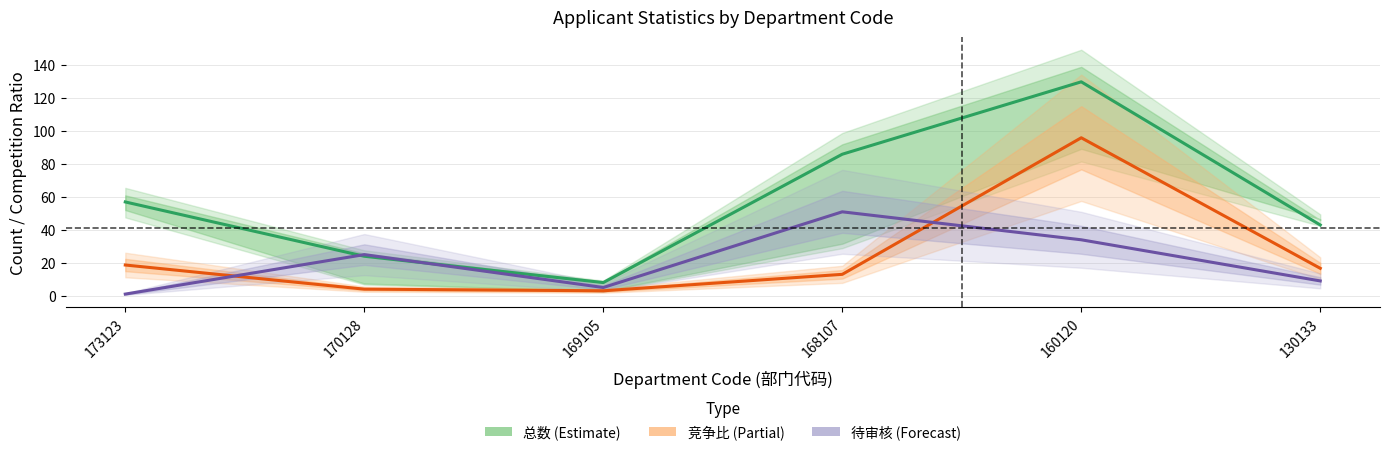

Reading left to right, what are all the values shown in this chart?

总数 (Estimate): 173123=57.0	170128=24.0	169105=8.0	168107=86.0	160120=130.0	130133=43.0
竞争比 (Partial): 173123=18.7	170128=4.0	169105=3.0	168107=13.0	160120=96.0	130133=16.7
待审核 (Forecast): 173123=1.0	170128=25.0	169105=5.0	168107=51.0	160120=34.0	130133=9.0